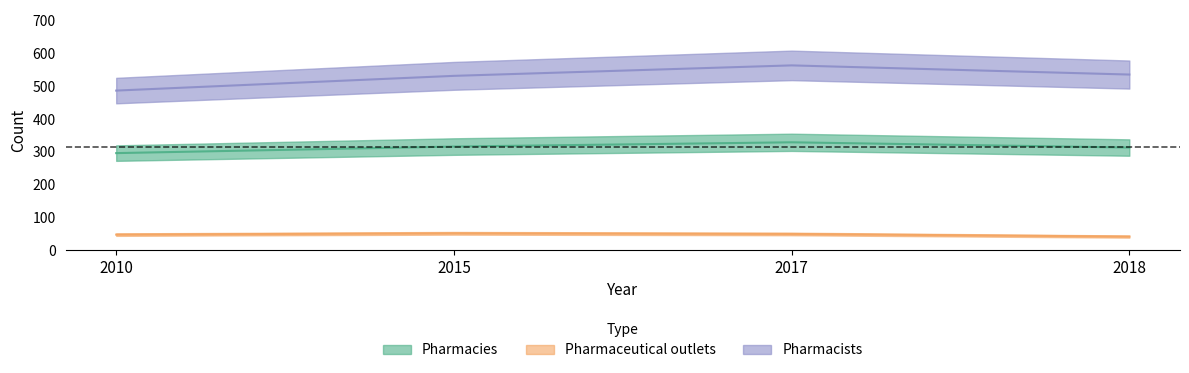

Reading left to right, what are all the values shown in this chart?

Pharmacies: 2010=296	2015=316	2017=329	2018=313
Pharmaceutical outlets: 2010=47	2015=51	2017=49	2018=41
Pharmacists: 2010=487	2015=532	2017=564	2018=536